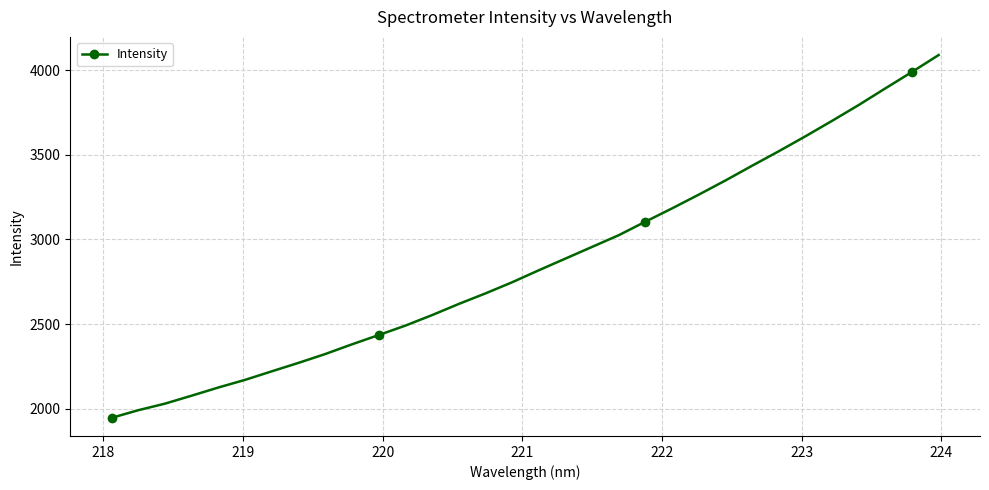

What is the value of the 15th point from the left?

2680.6